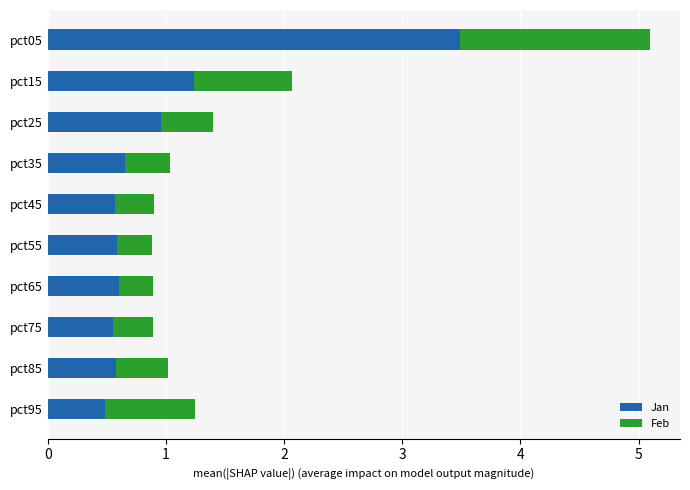

At which category is the sum across all series the highest?

pct05